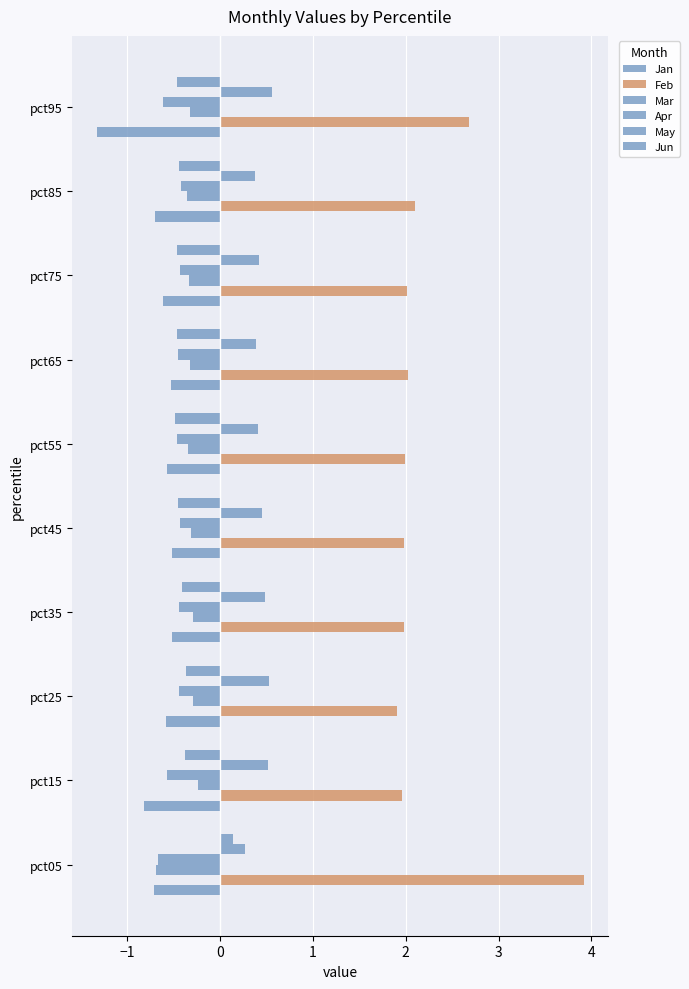

Which series has the largest range (max minus min)?

Feb